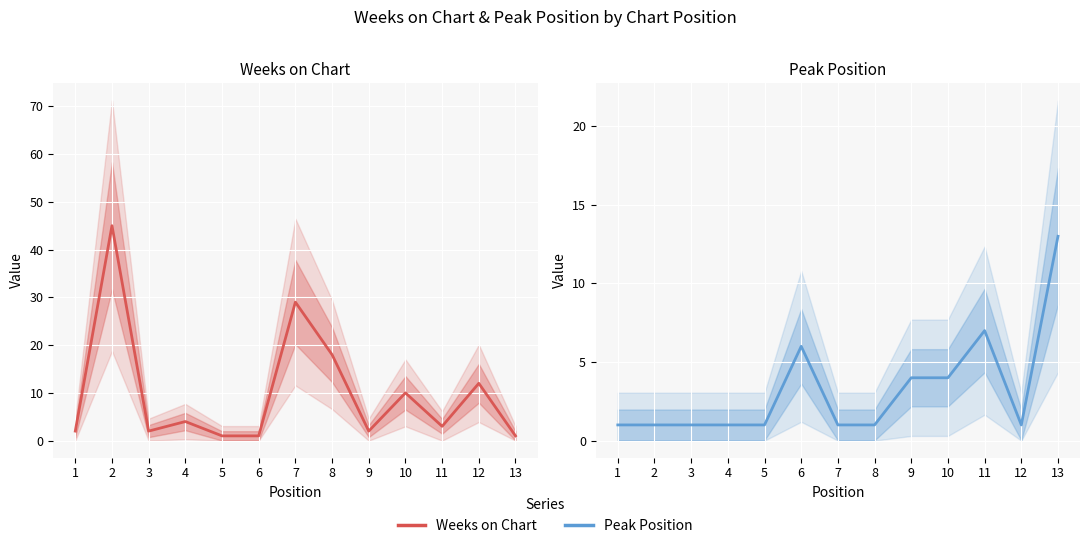

How many data points in Weeks on Chart are above 3?

6